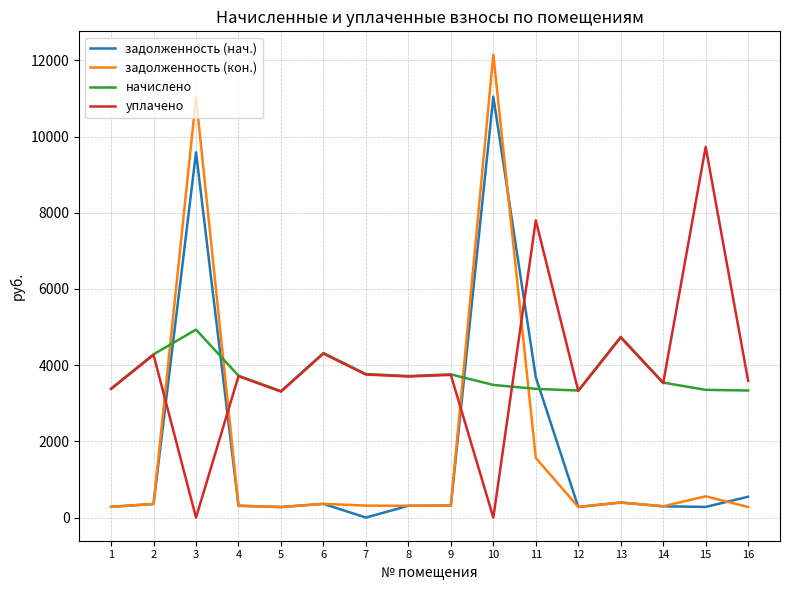

What is the difference between the highest and lowest values at 10?

12155.0